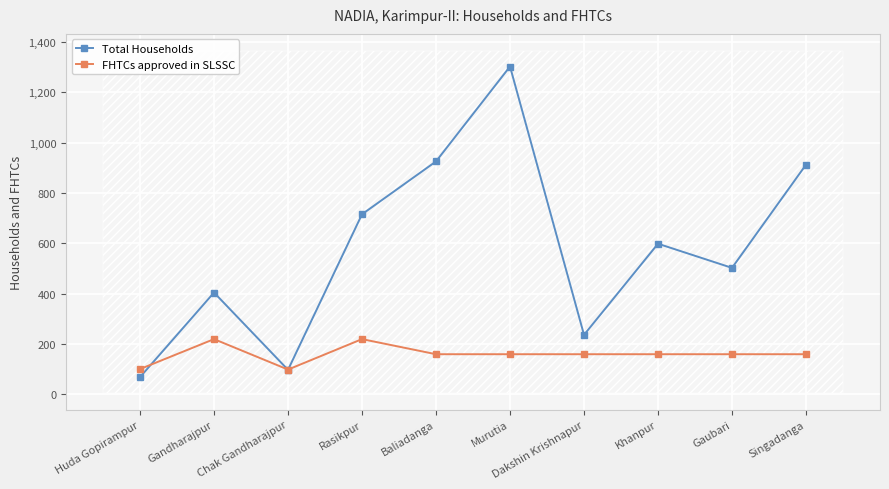

What is the minimum value for Total Households?

69